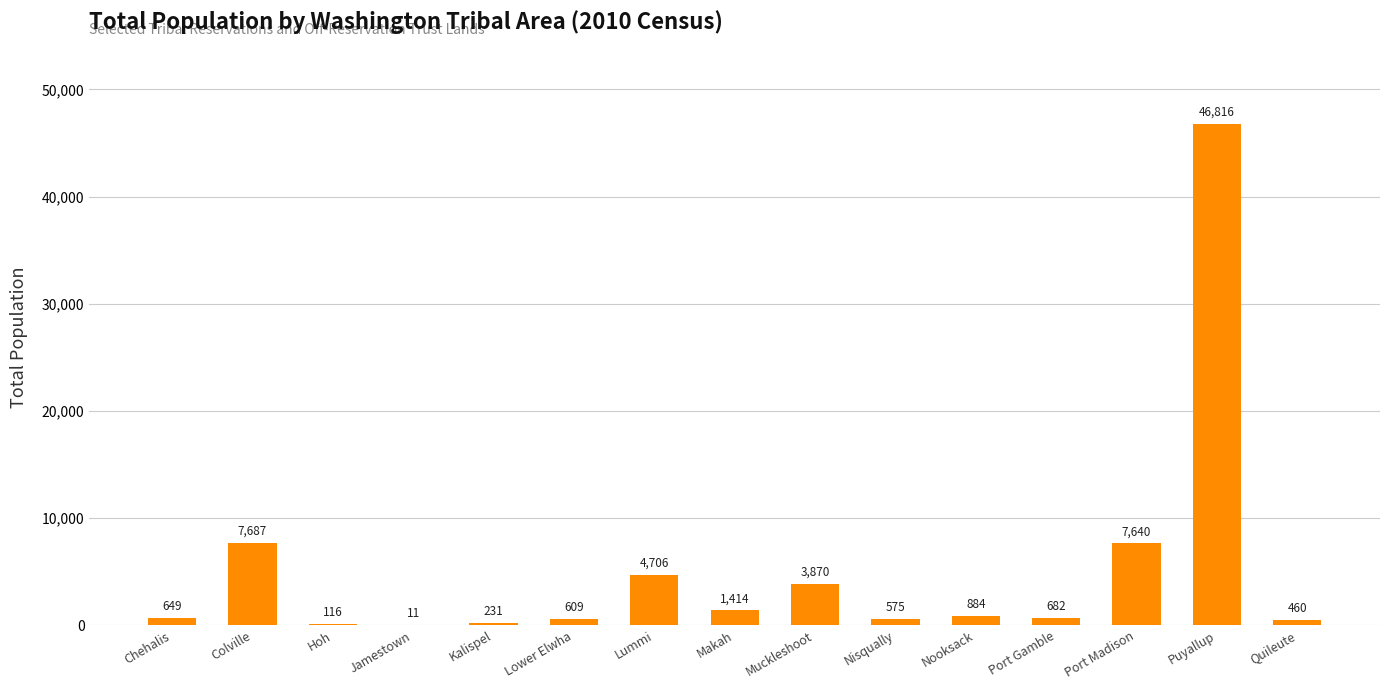

What is the average value?

5090